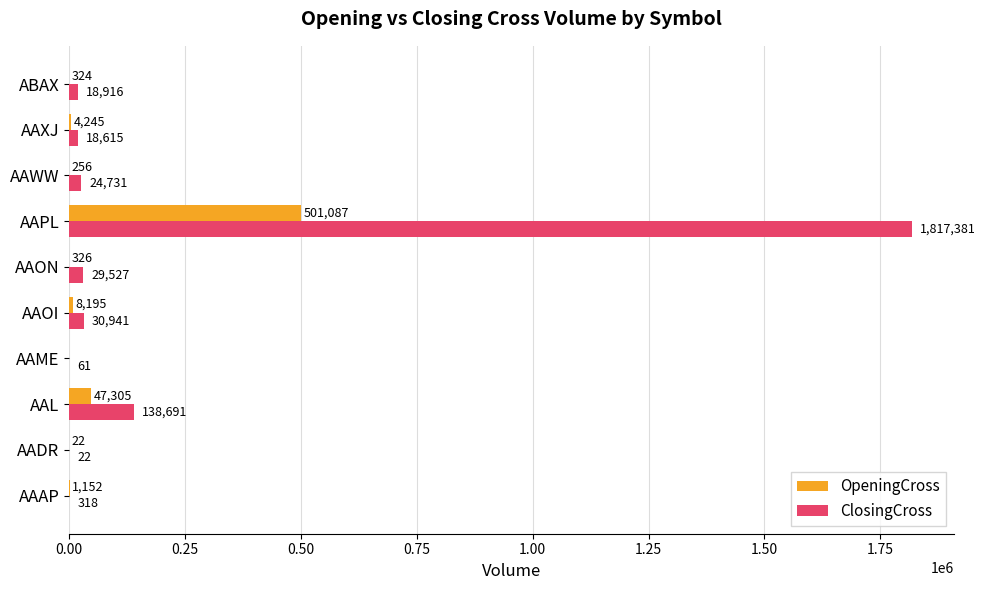

Between AAWW and ABAX, which series saw the biggest shift?

ClosingCross